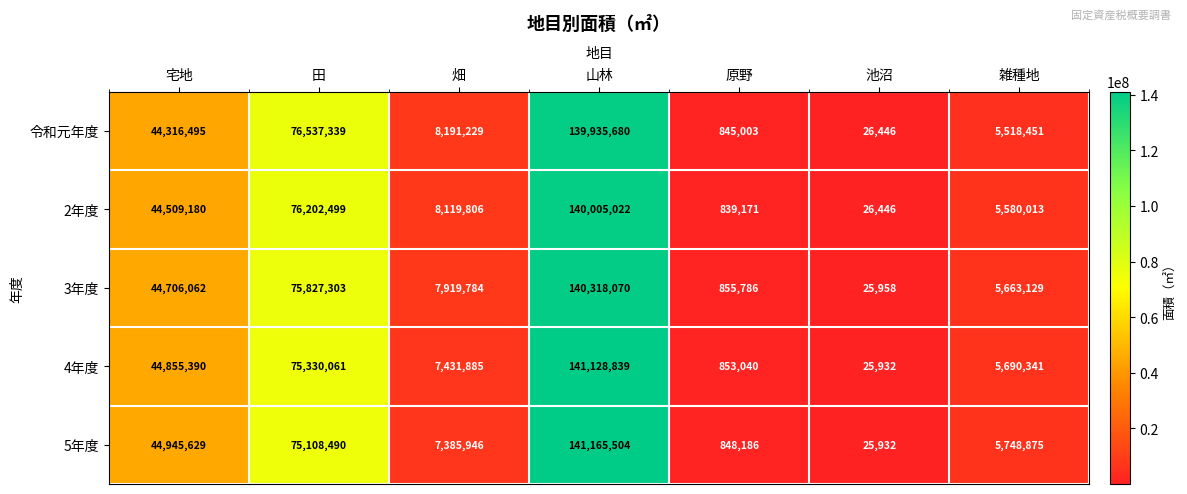

What is the difference between the maximum and minimum values in the 3年度 series?

140292112